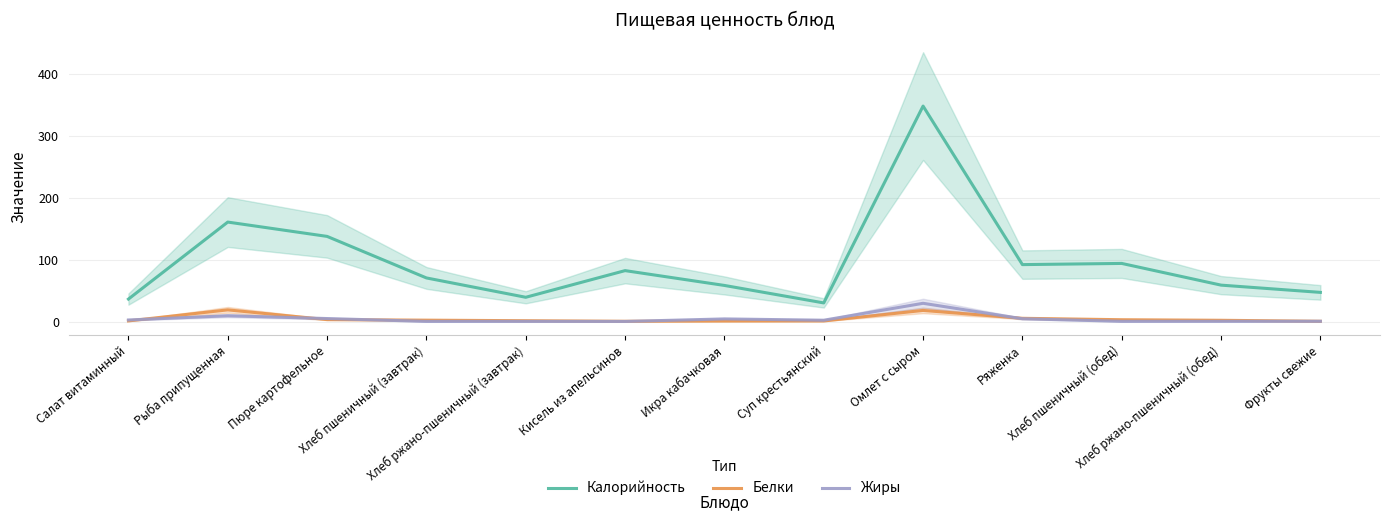

What position from the right is Пюре картофельное?

11